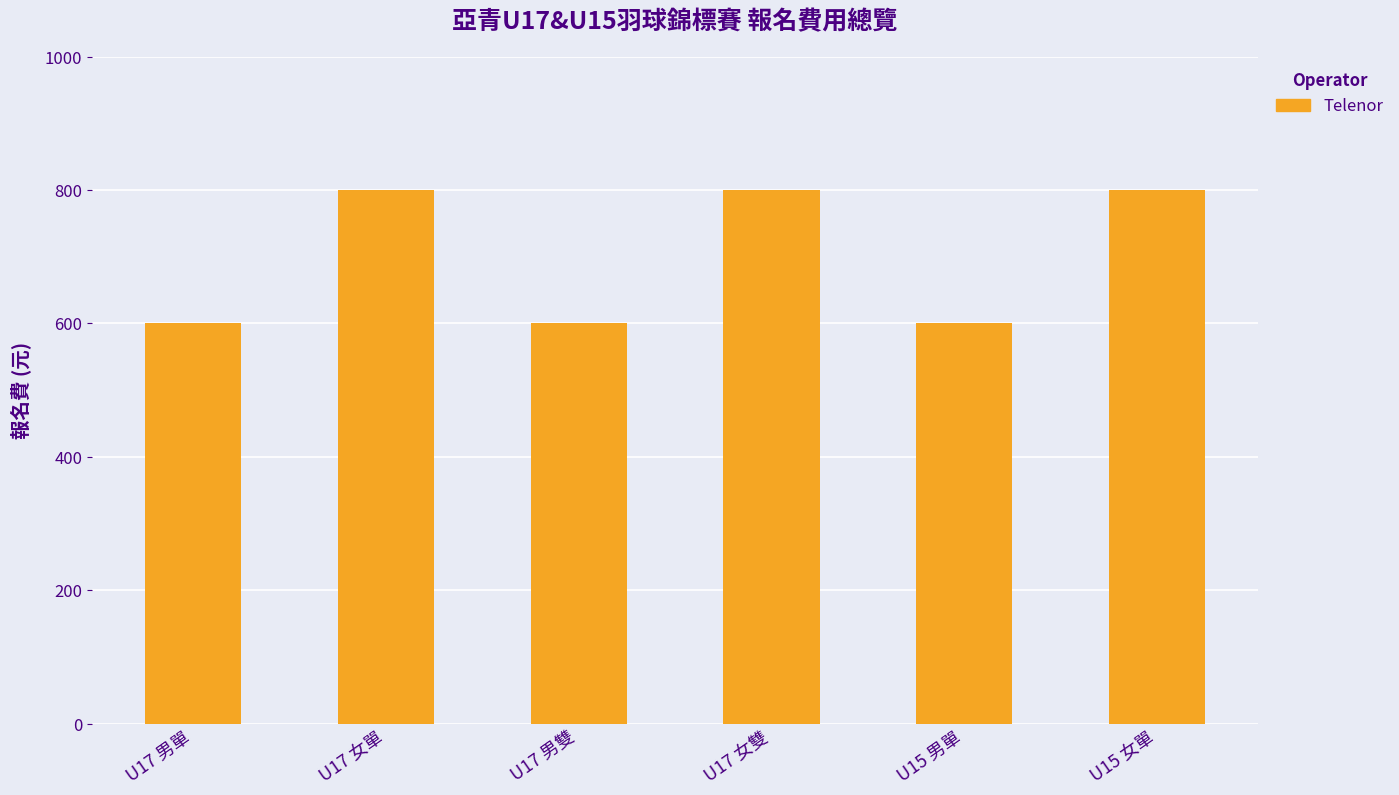

The value at U17 男雙 is 916. True or false?

False